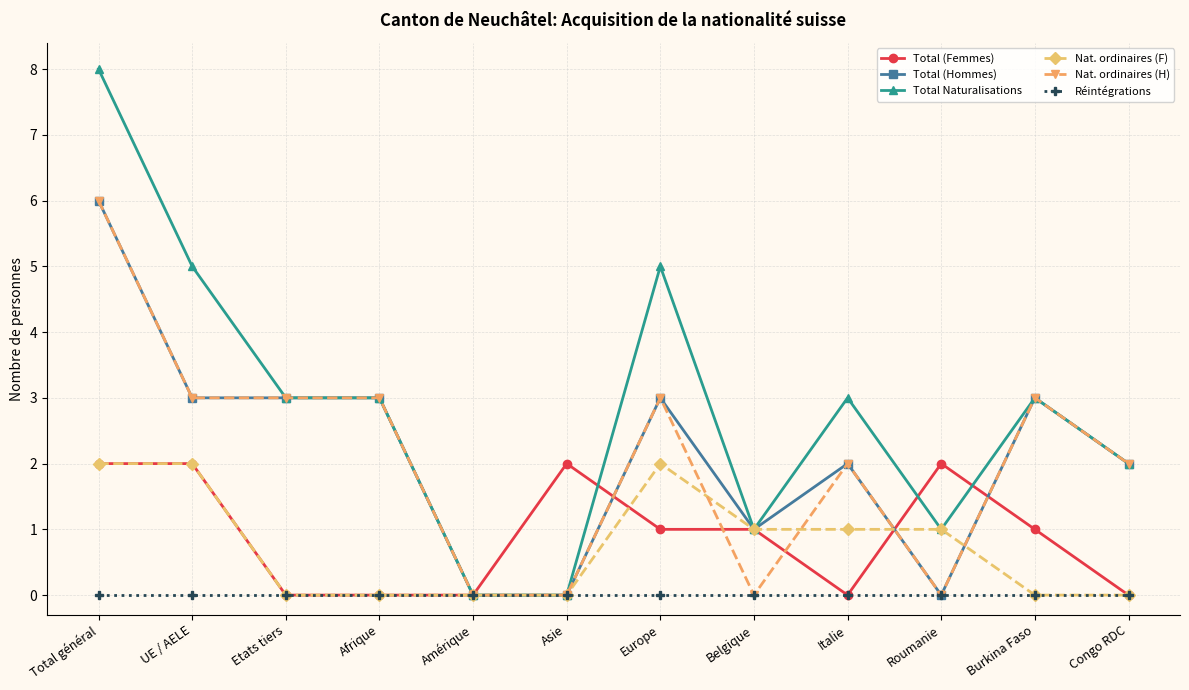

What is the spread (max minus min) of values at Afrique?

3